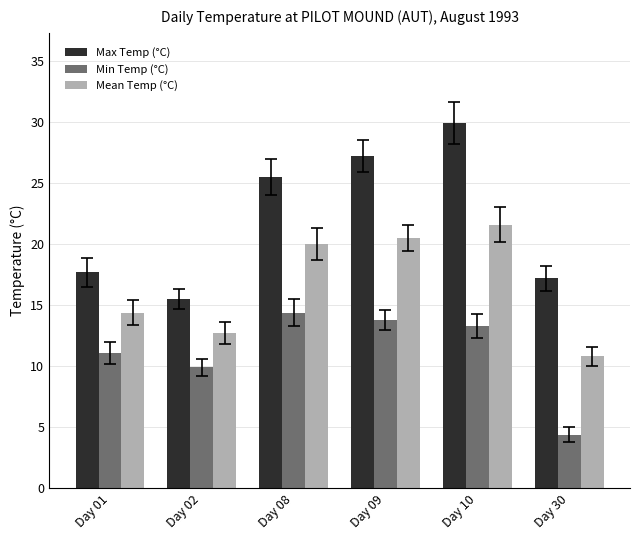

At Day 09, list the series in order from largest to smallest.

Max Temp (°C), Mean Temp (°C), Min Temp (°C)